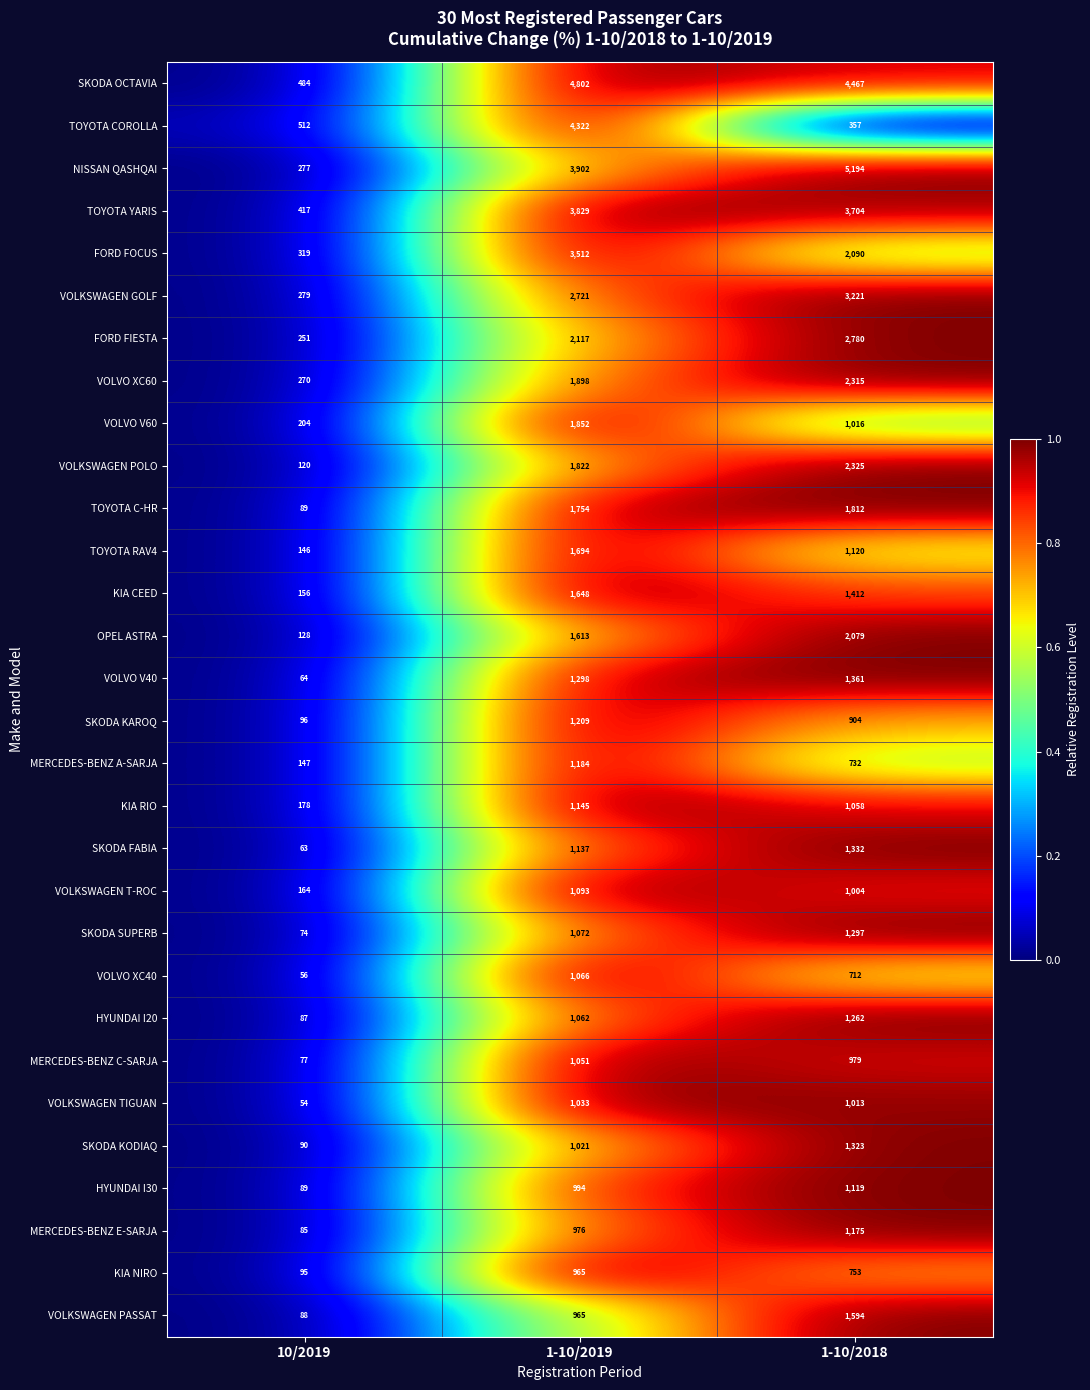

How many data points does each series have?

3